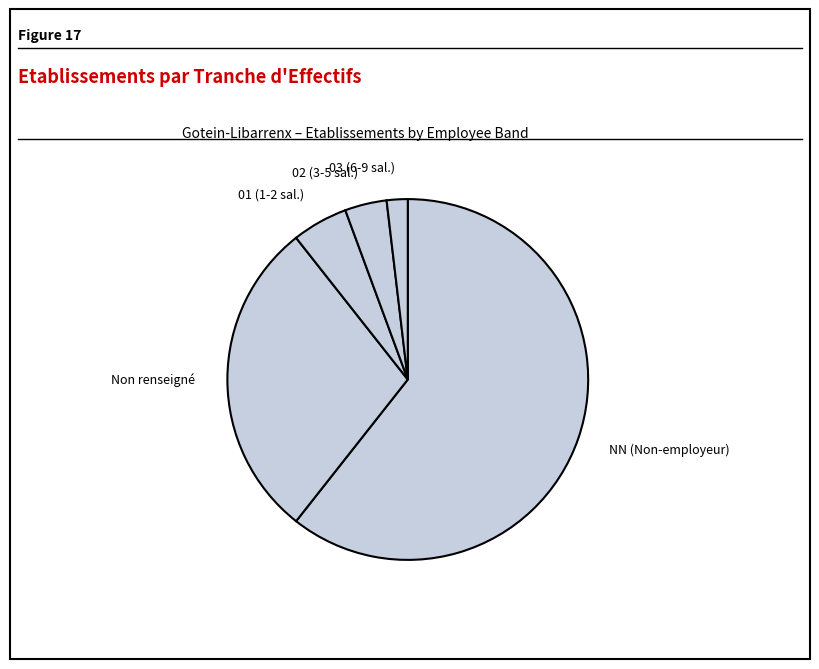

What is the smallest slice in the pie chart?

03 (6-9 sal.)